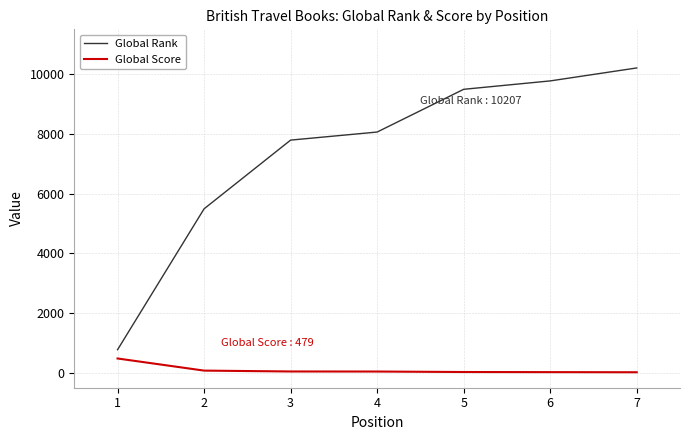

What are all the series names shown in the legend?

Global Rank, Global Score